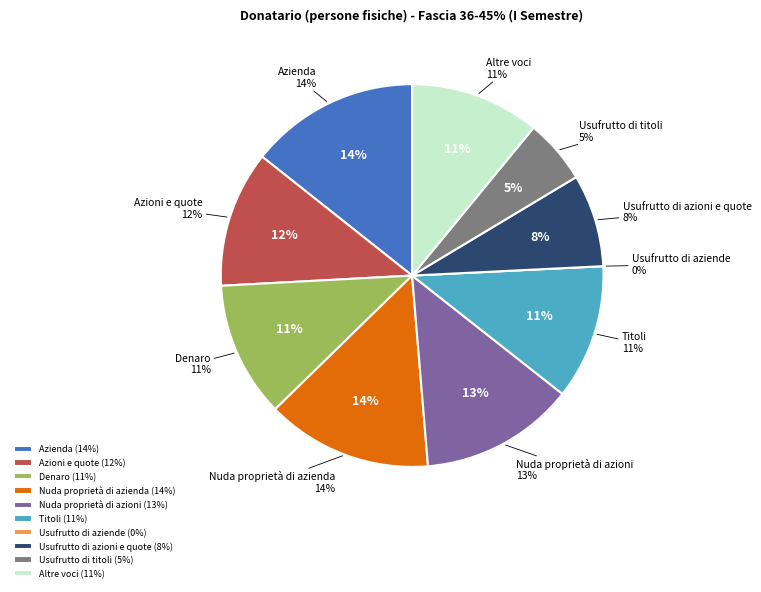

What percentage is NOT represented by Titoli?

88.6%